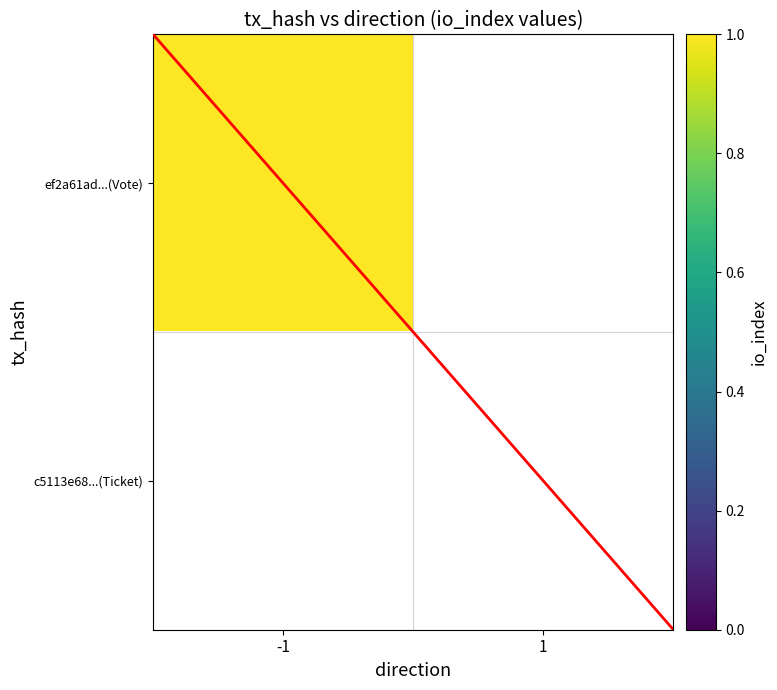

At which category is the sum across all series the highest?

-1